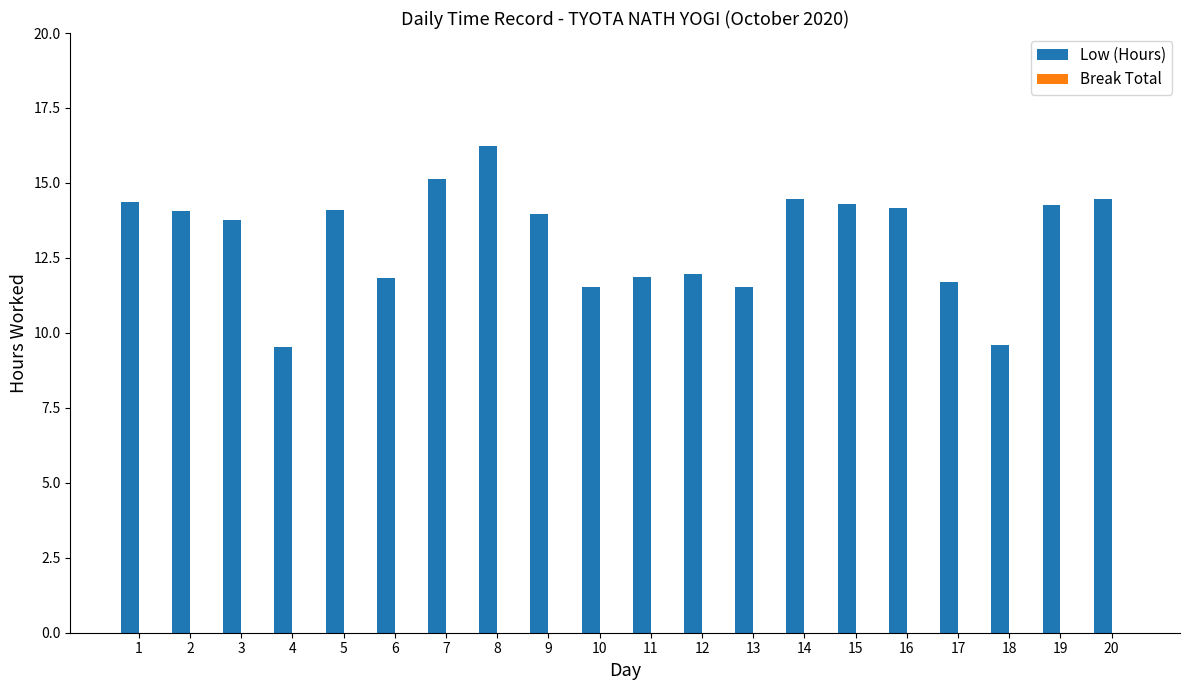

What is the greatest value displayed?

16.2